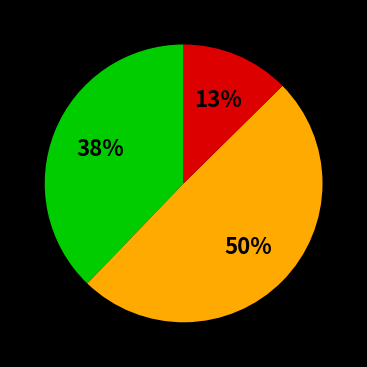

How many slices are in this pie chart?

3